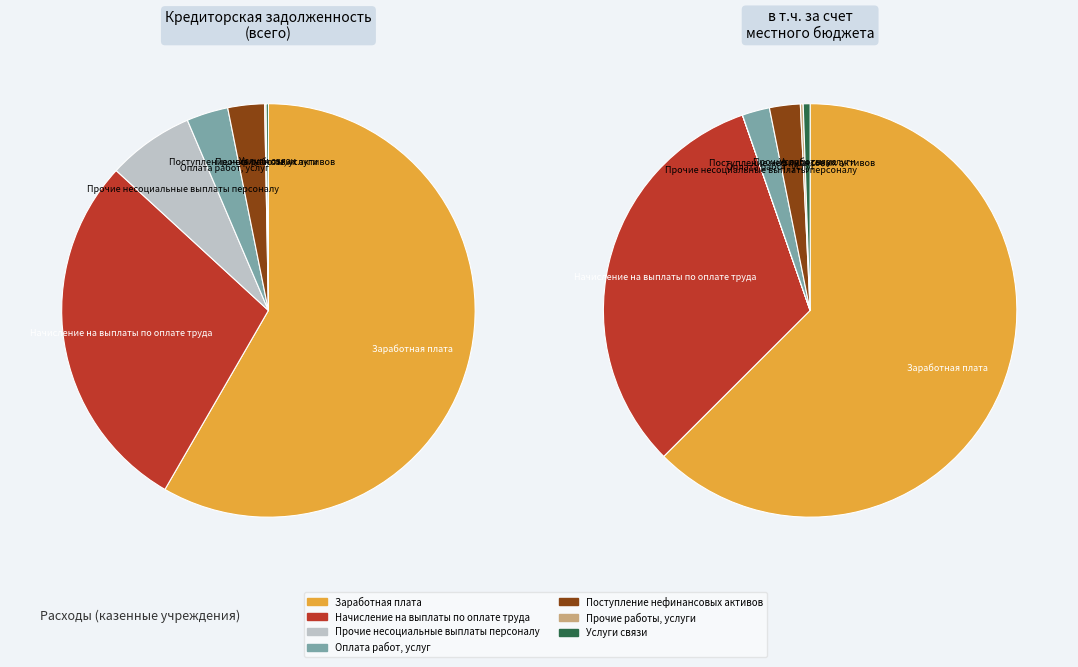

To the nearest percent, what is the difference between the Услуги связи and Оплата работ, услуг slice percentages?

3%